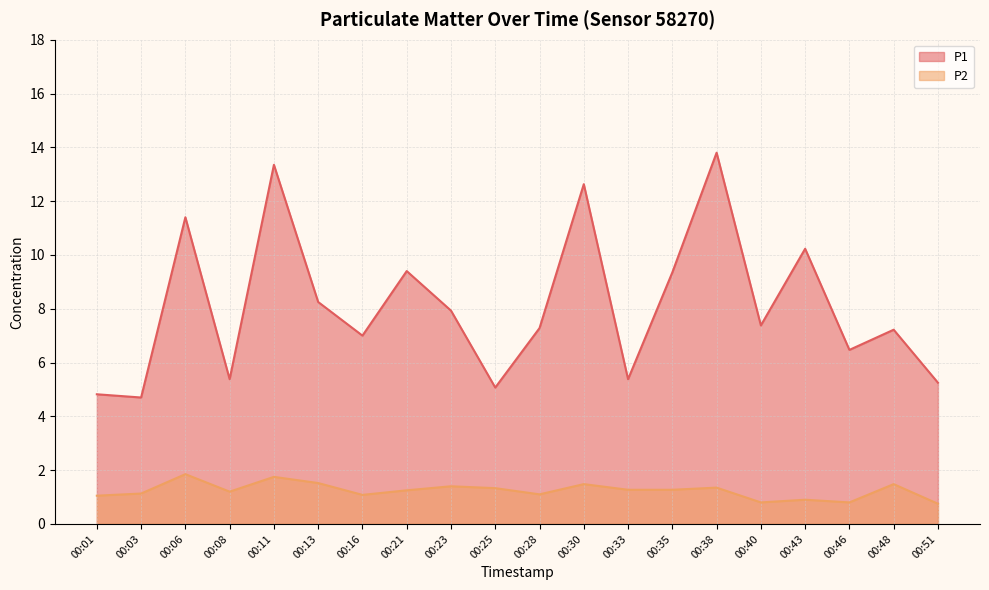

List the series in order of their overall mean, highest first.

P1, P2